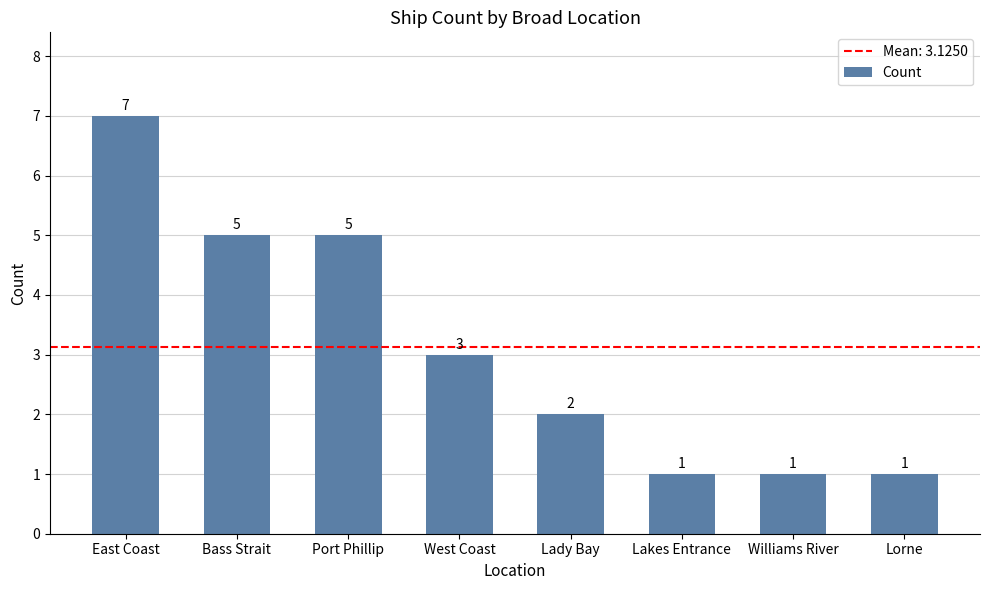

Reading left to right, list all the values displayed in this chart.

7	5	5	3	2	1	1	1